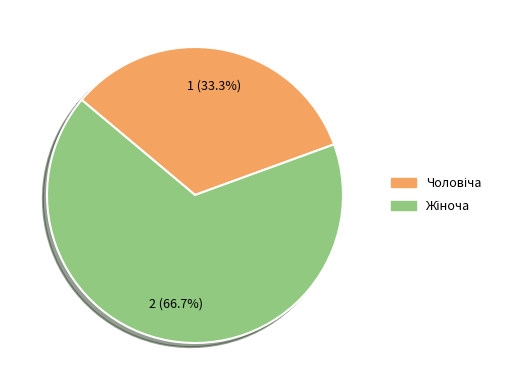

Is there a majority slice in this chart?

Yes